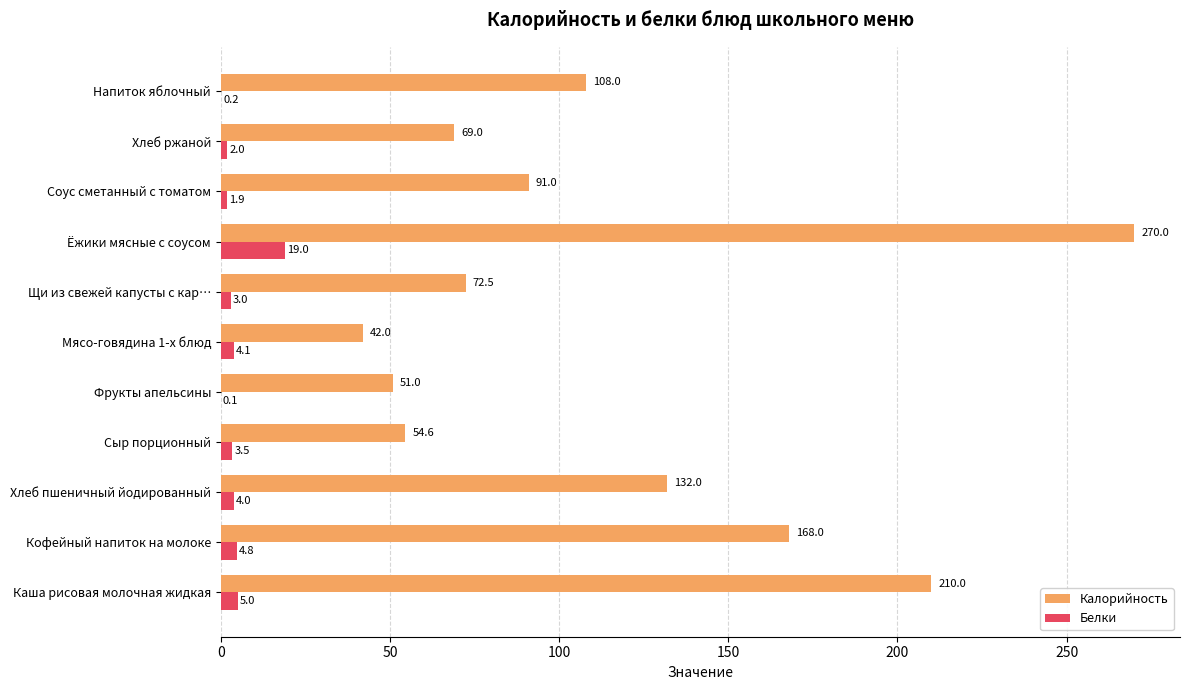

What is the highest value of the Калорийность series?

270.0